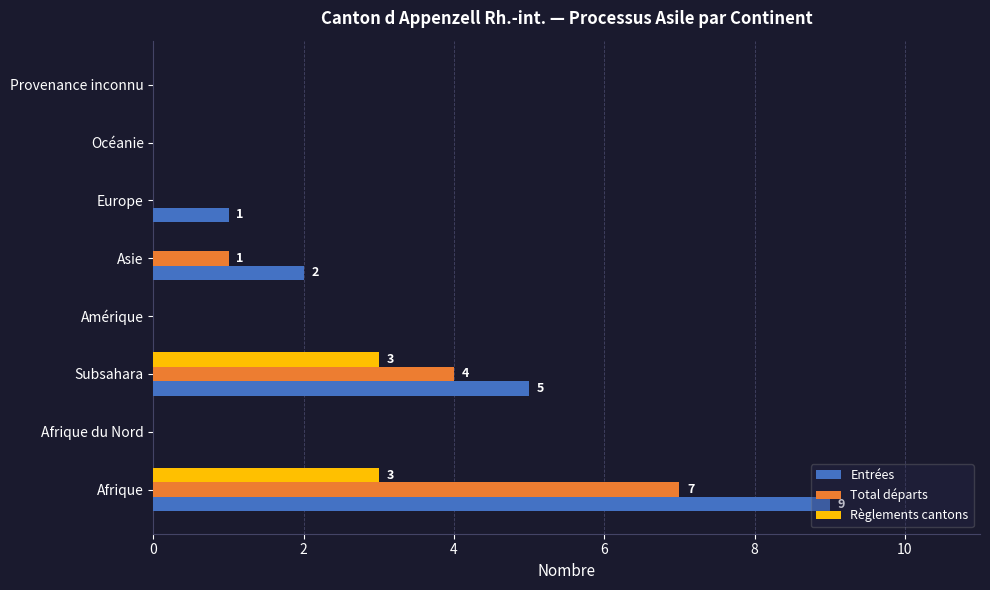

What is the sum of all Règlements cantons values?

6